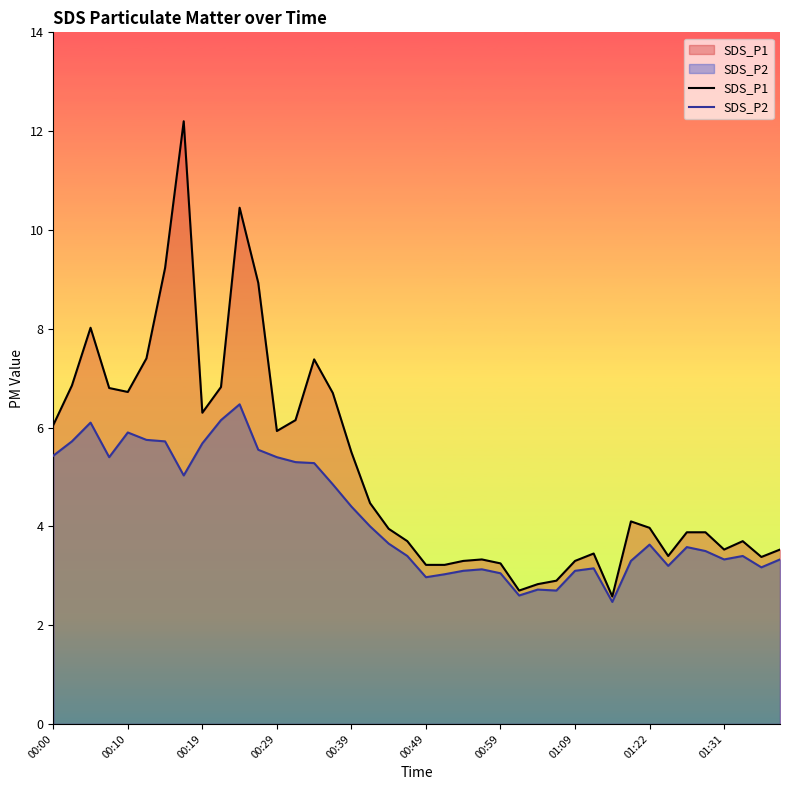

Which series has the largest total across all categories?

SDS_P1